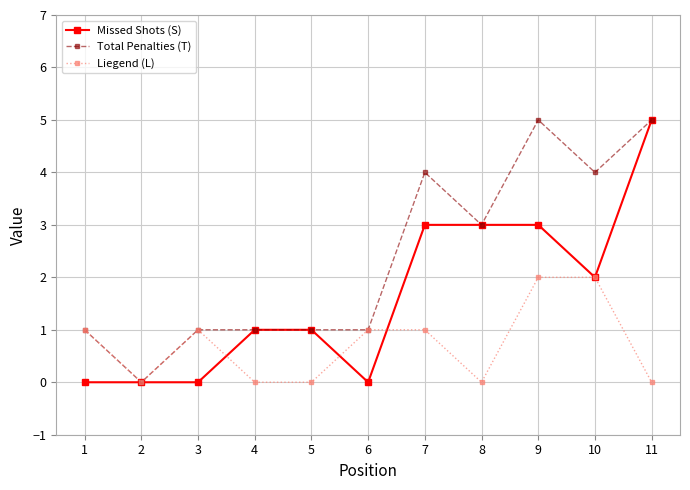

Which series changed the most between 1 and 11?

Missed Shots (S)